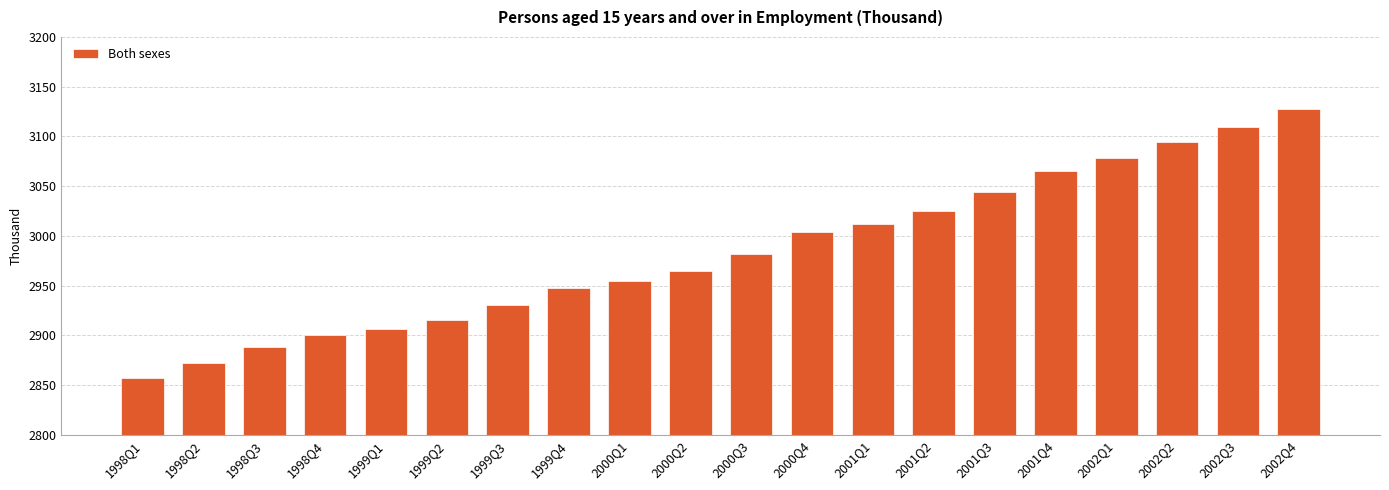

Read the value at 2000Q2.

2965.0